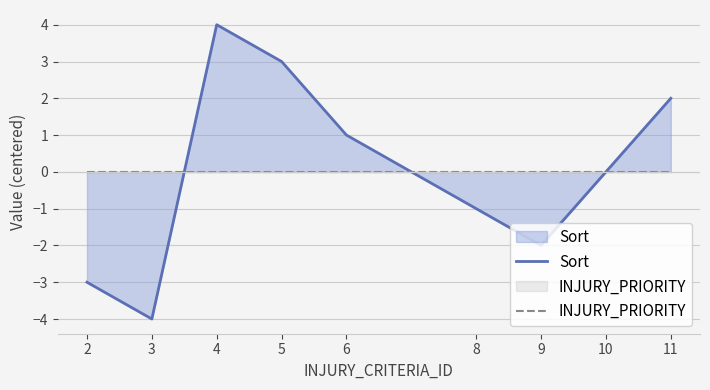

How many series are shown in this chart?

2